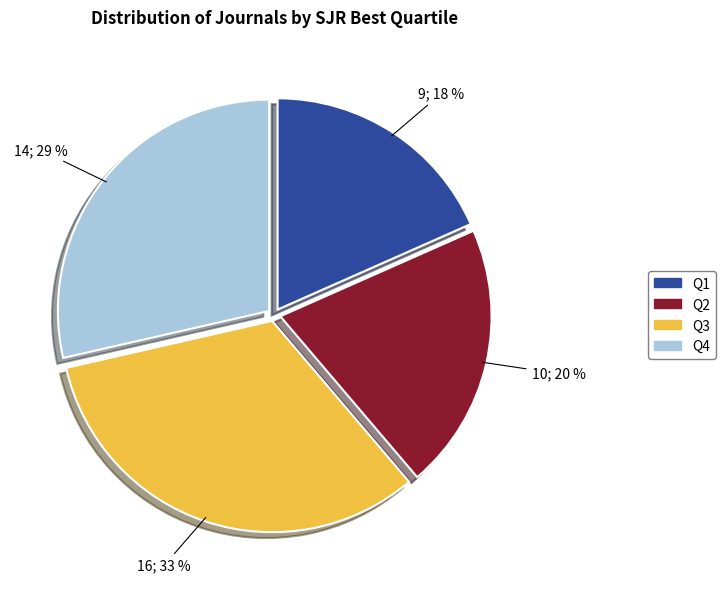

Does any single category account for the majority?

No